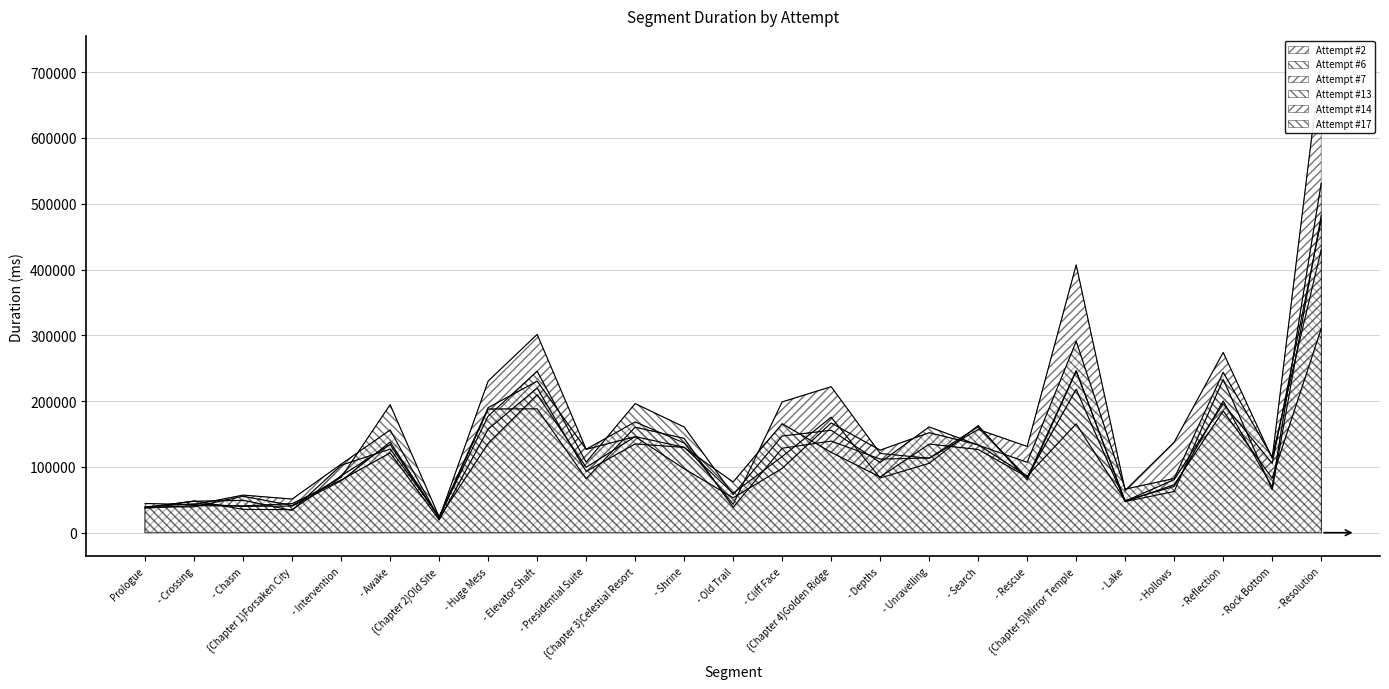

Between {Chapter 5}Mirror Temple and - Depths, which is larger?

{Chapter 5}Mirror Temple